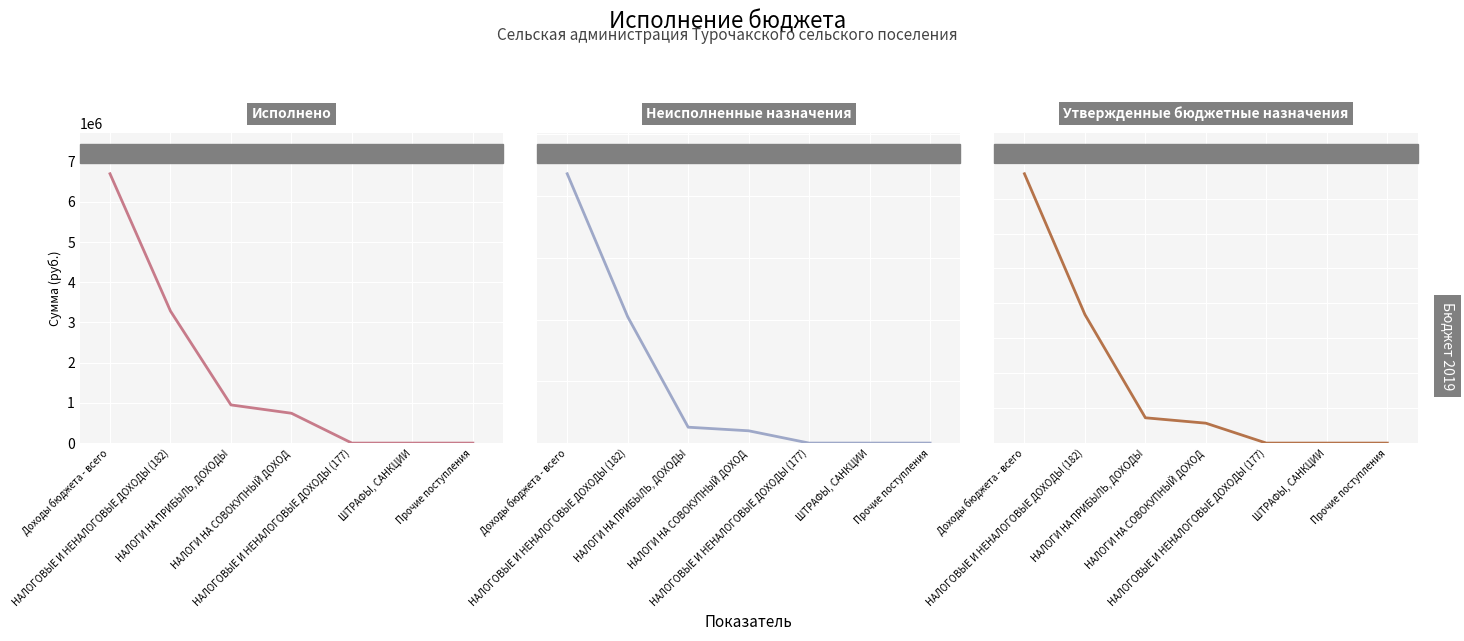

What is the sum of the Исполнено values at НАЛОГОВЫЕ И НЕНАЛОГОВЫЕ ДОХОДЫ (182) and НАЛОГИ НА ПРИБЫЛЬ, ДОХОДЫ?

4233516.0